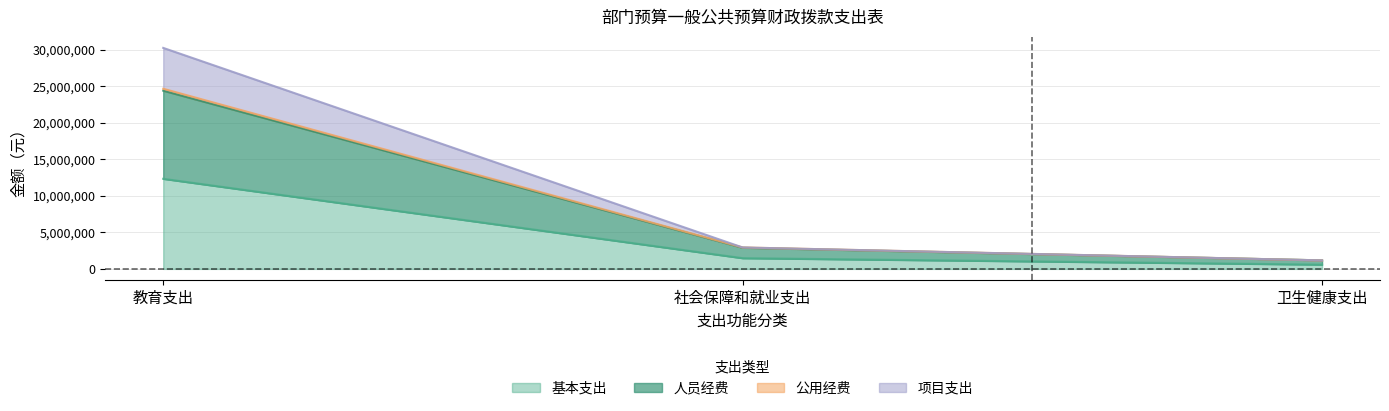

Which category has the highest value in the 公用经费 series?

教育支出